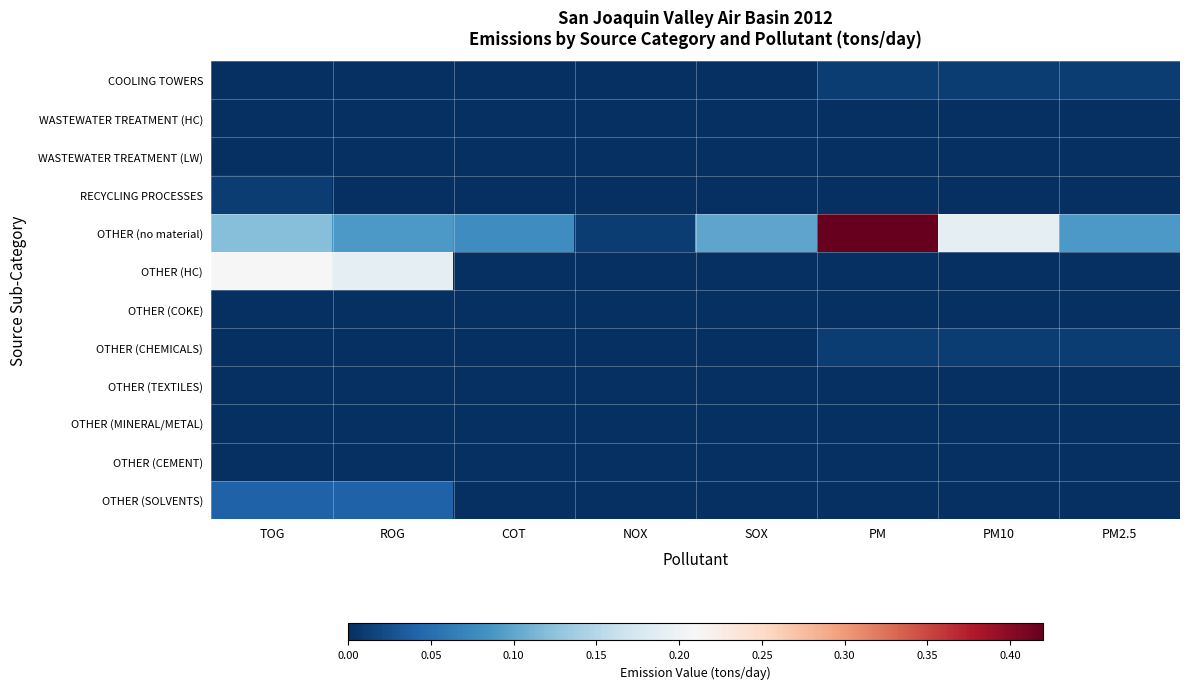

How many distinct data groups are displayed?

12